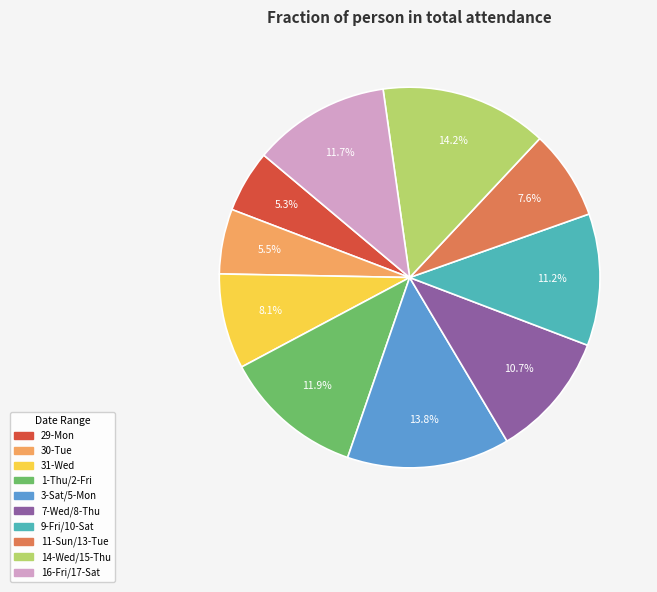

Is there a majority slice in this chart?

No